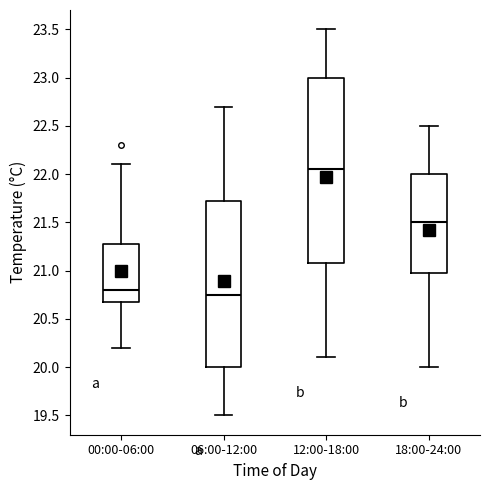

Comparing the boxes themselves (not the whiskers), which one is the tallest?

12:00-18:00